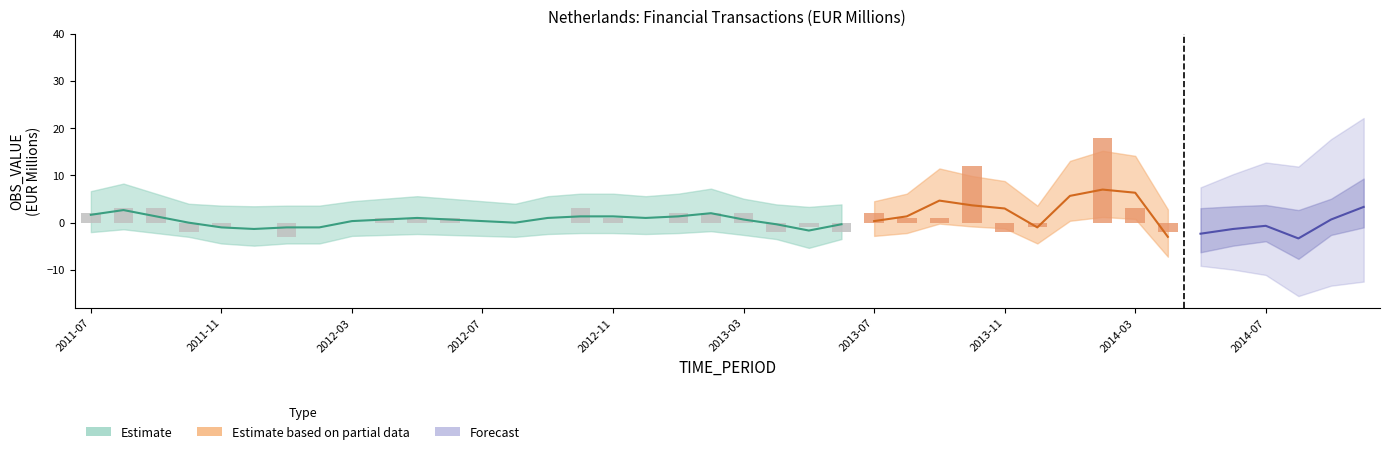

What is the maximum value shown in the chart?

18